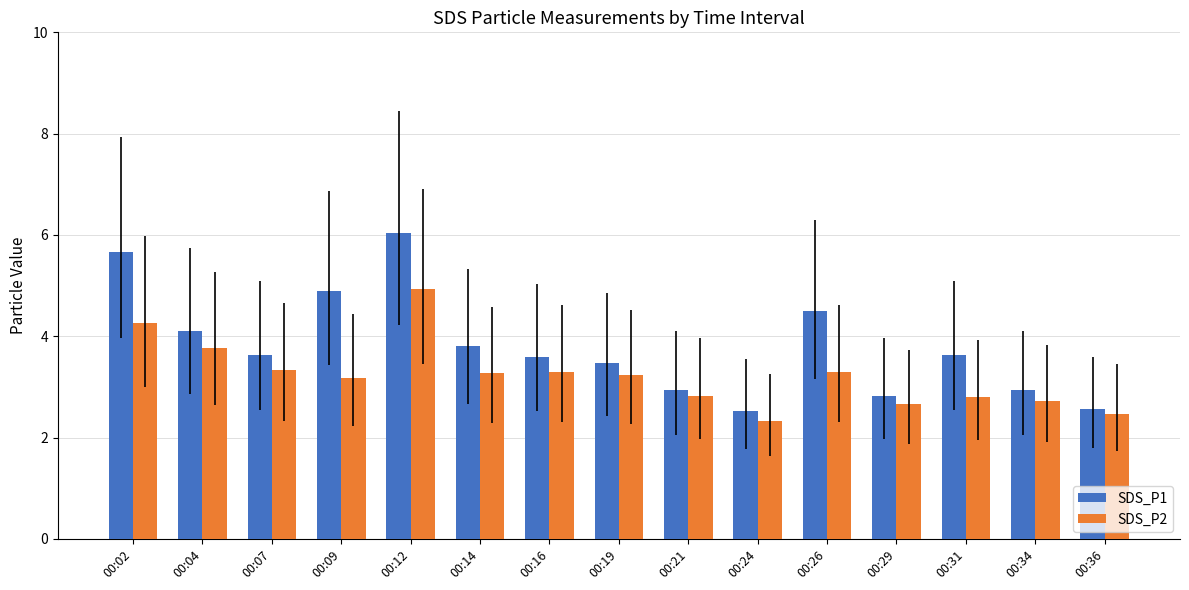

How many bars are there in each group?

2